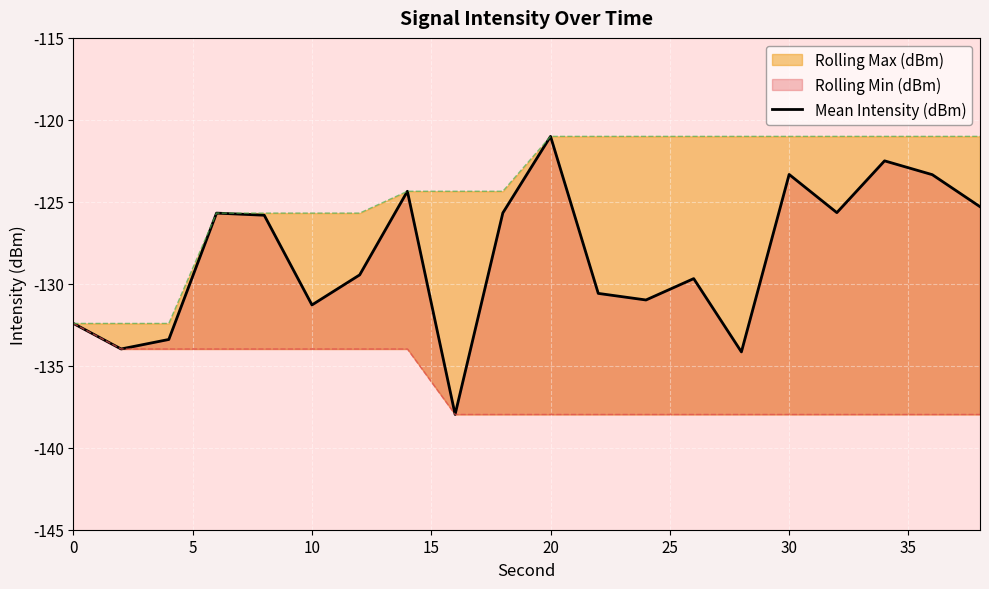

How many data points are above -125?

5